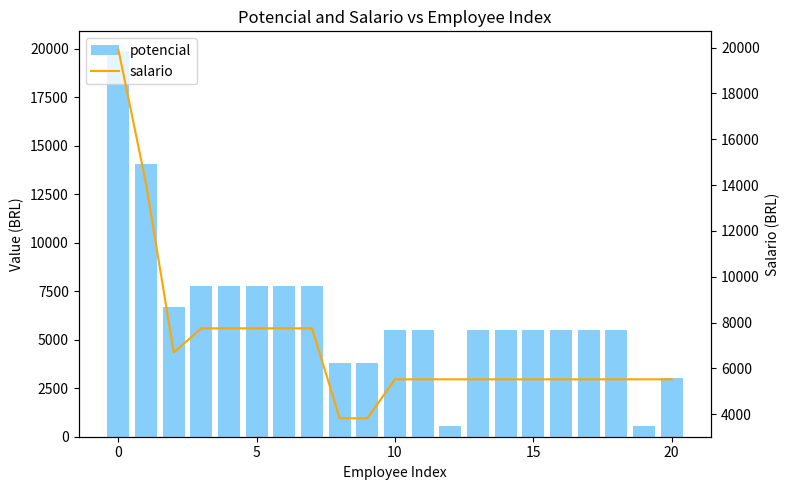

What is the value of the potencial bar at the 18th from the left?

5524.3